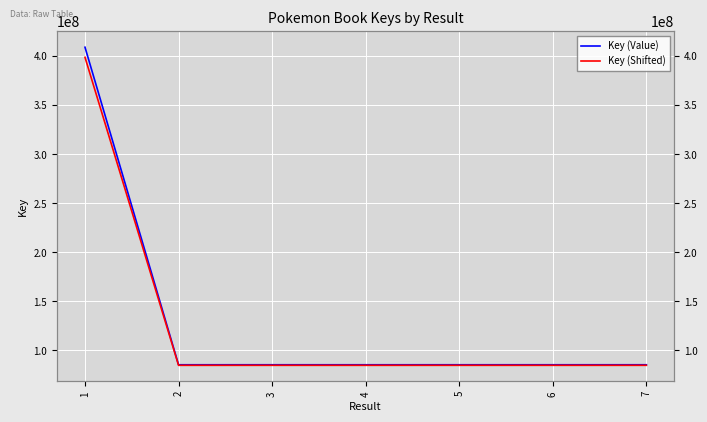

Which series has the largest total across all categories?

Key (Value)